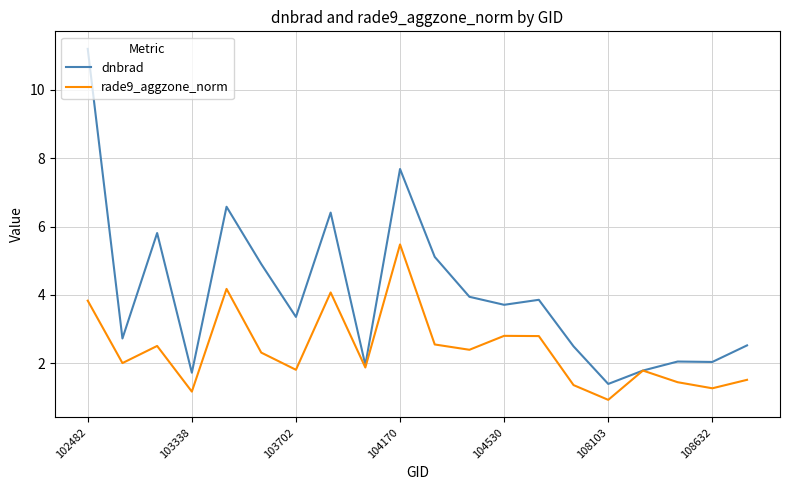

True or false: dnbrad has more than 1 interior local peaks.

True